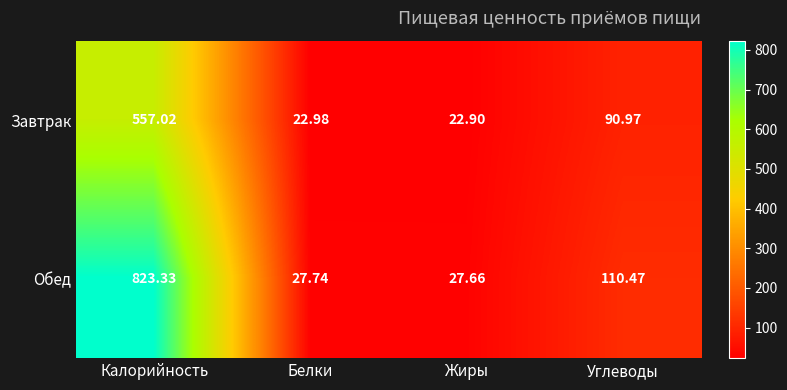

Which series has the largest total across all categories?

Обед